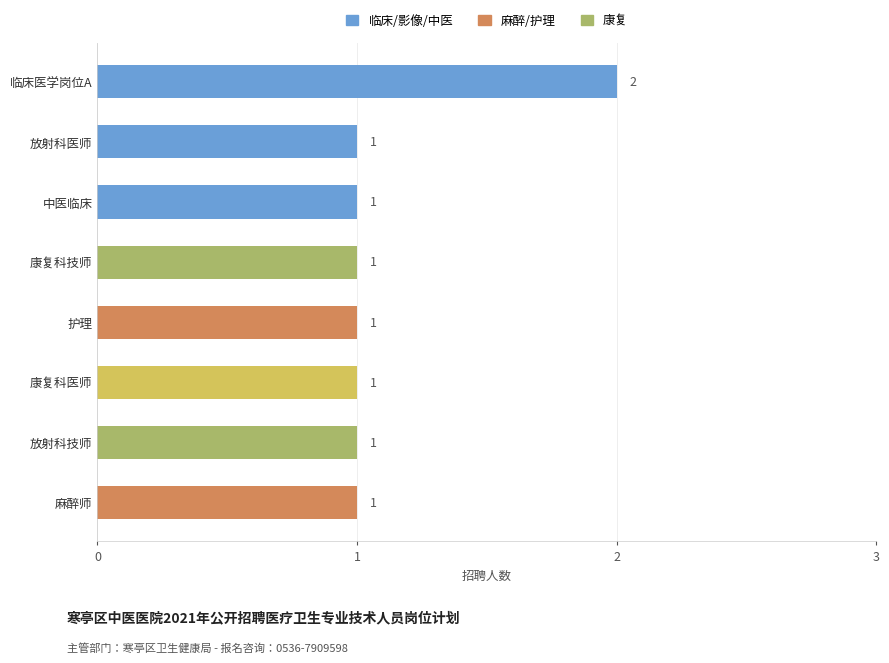

Reading bottom to top, what are all the values shown in this chart?

麻醉师=1	放射科技师=1	康复科医师=1	护理=1	康复科技师=1	中医临床=1	放射科医师=1	临床医学岗位A=2